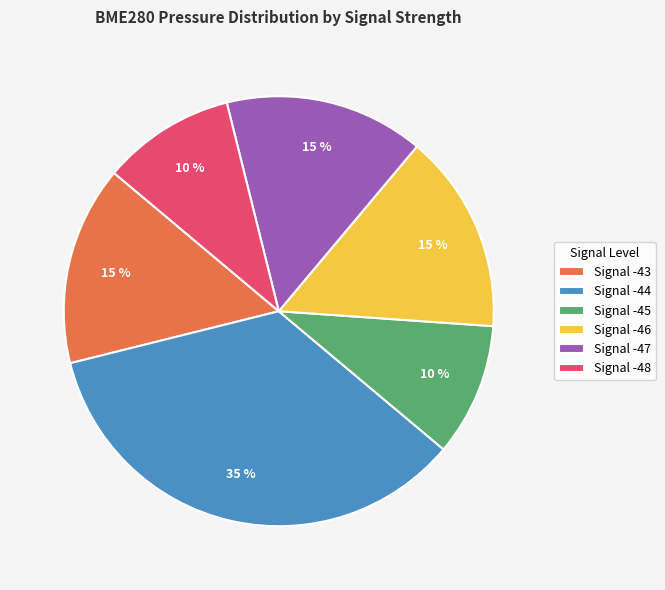

How many slices are in this pie chart?

6